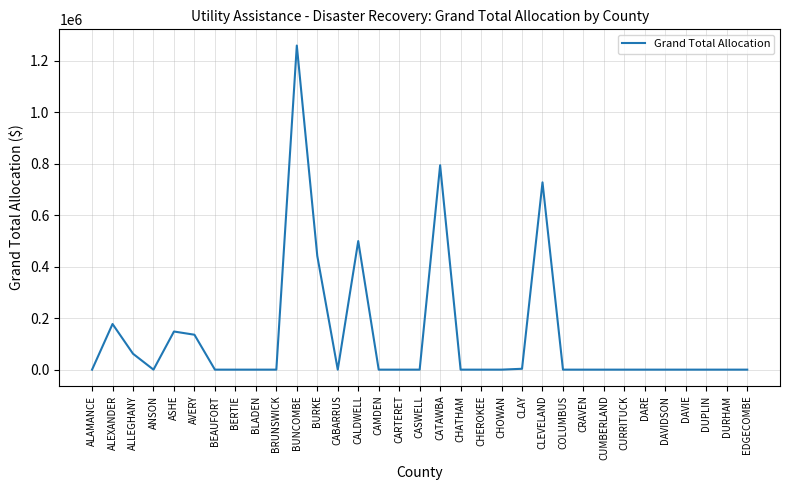

True or false: the data shows 702244 at CHATHAM.

False